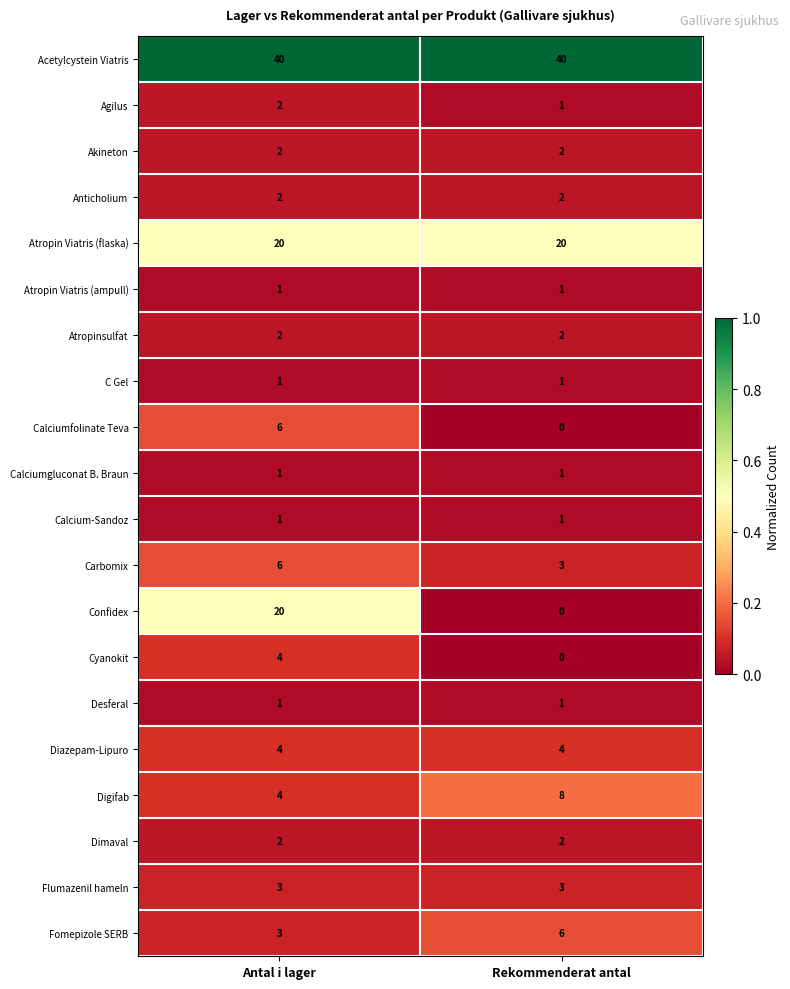

Which series changed the most between Antal i lager and Rekommenderat antal?

Confidex